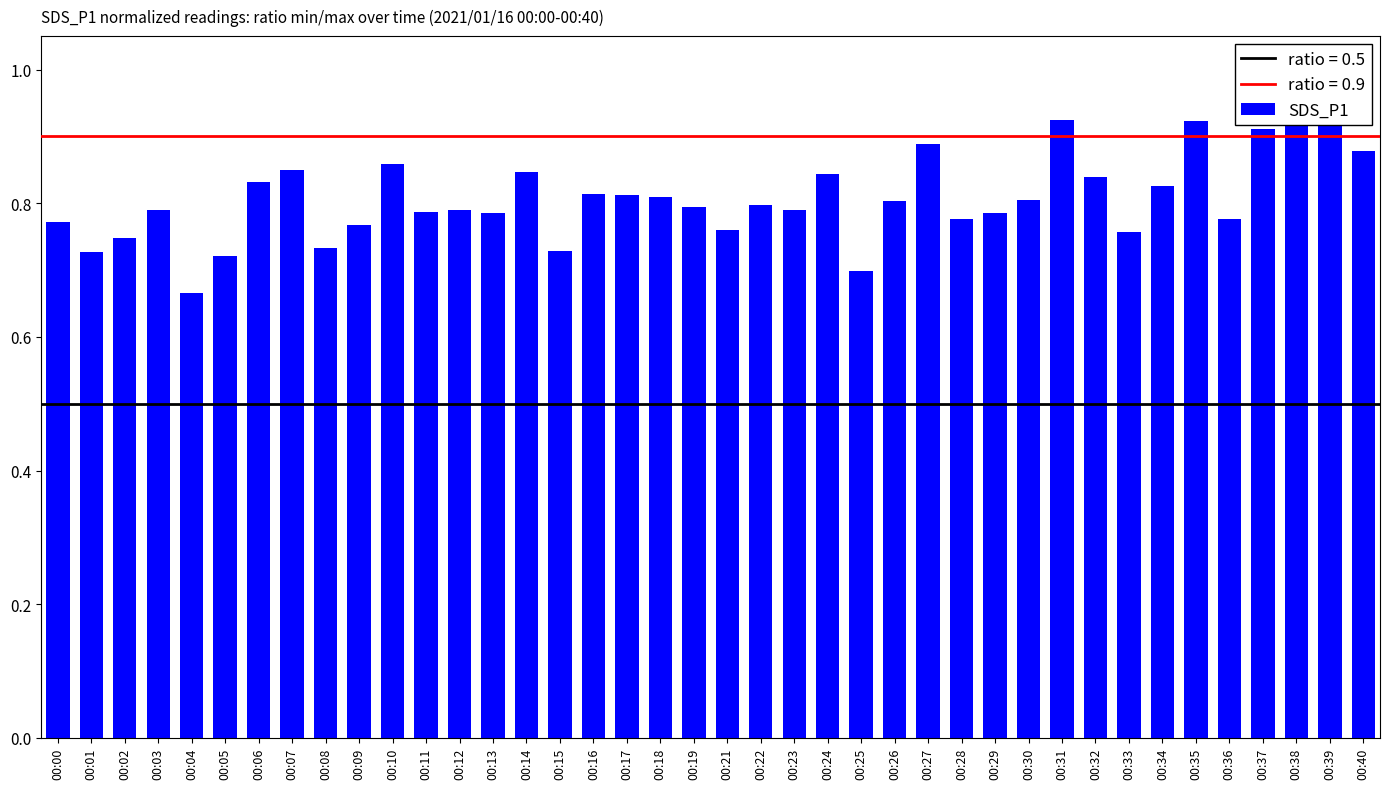

Which label corresponds to the largest value in the chart?

00:38